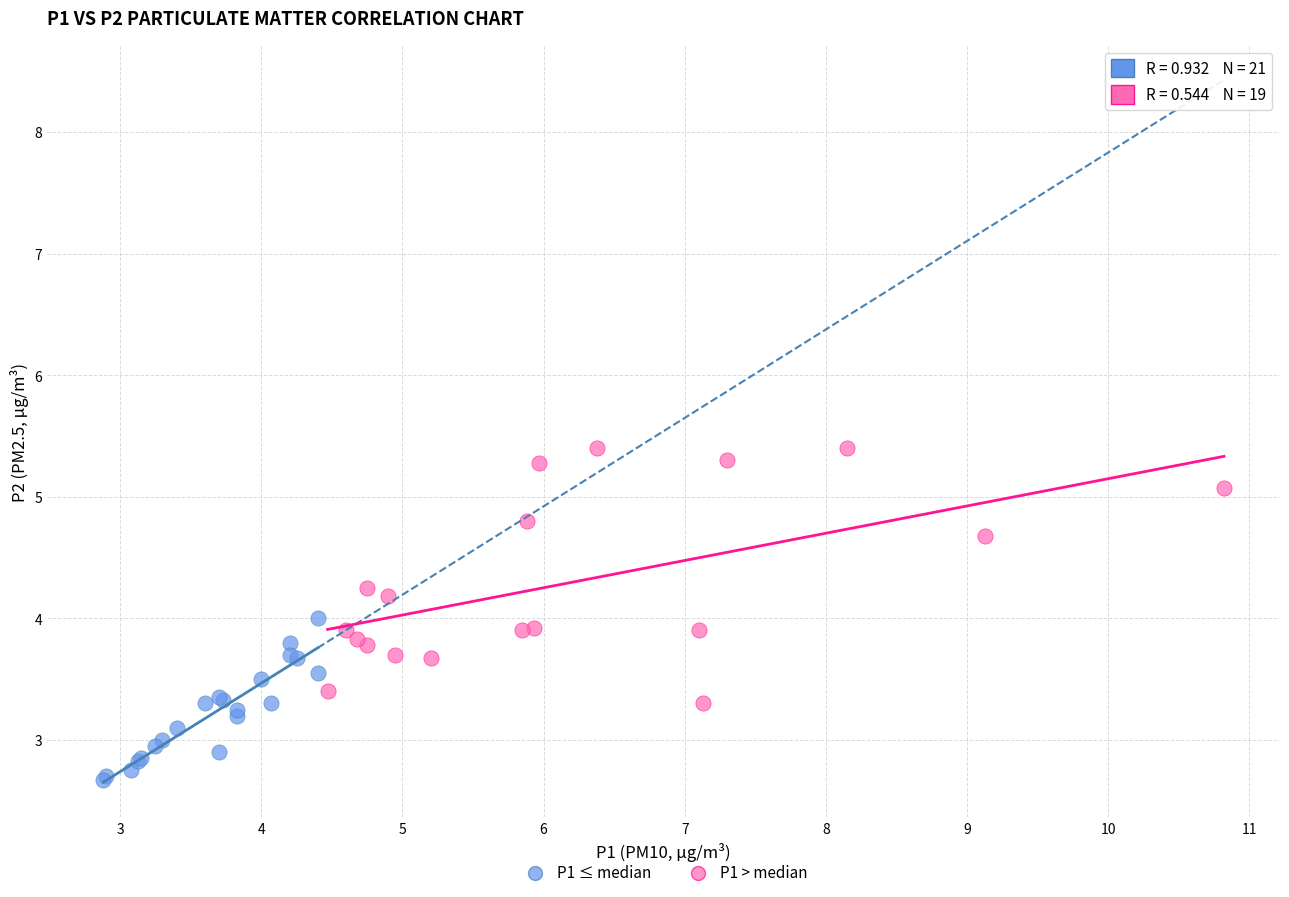

Which series contains the highest Y value?

P1 > median